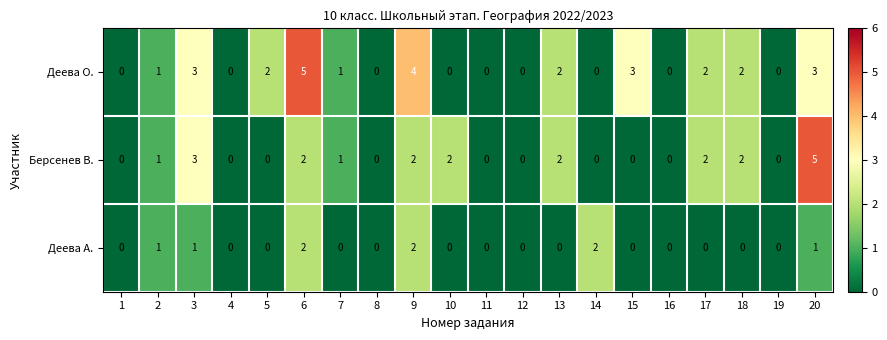

What is the greatest value displayed?

5